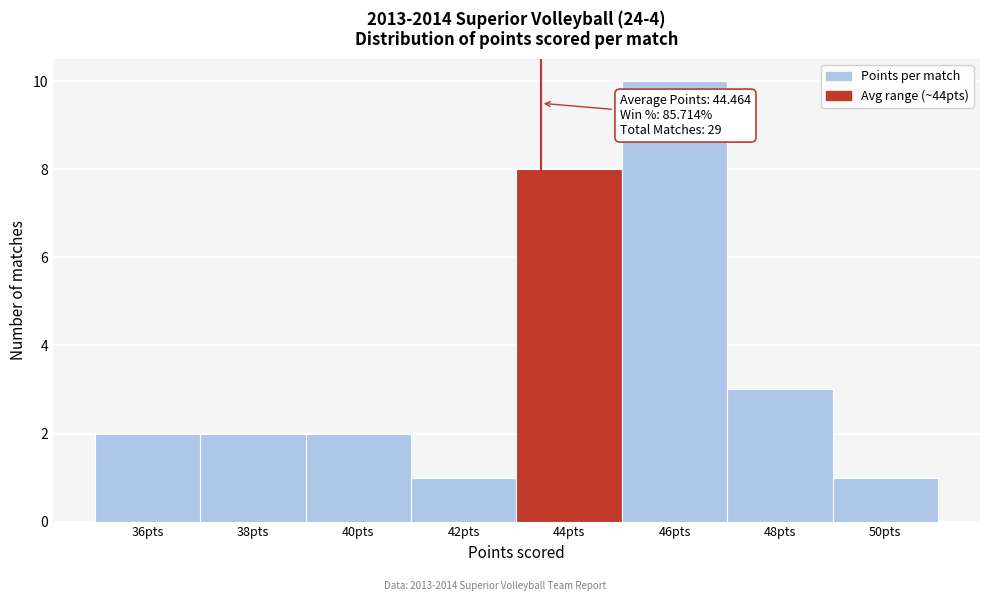

Reading left to right, what are all the values shown in this chart?

2	2	2	1	8	10	3	1